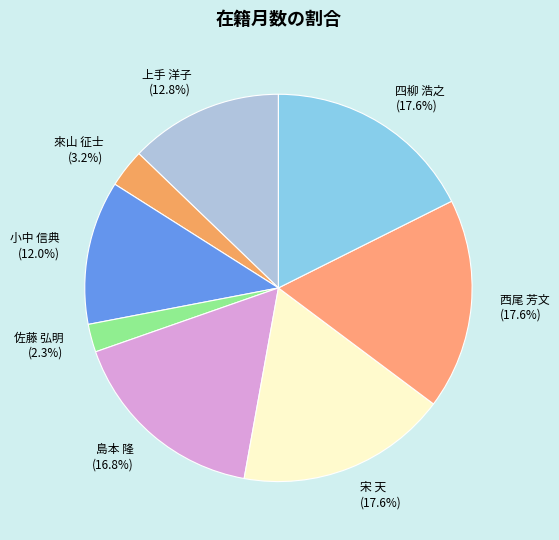

Which category has the smallest portion of the pie?

佐藤 弘明